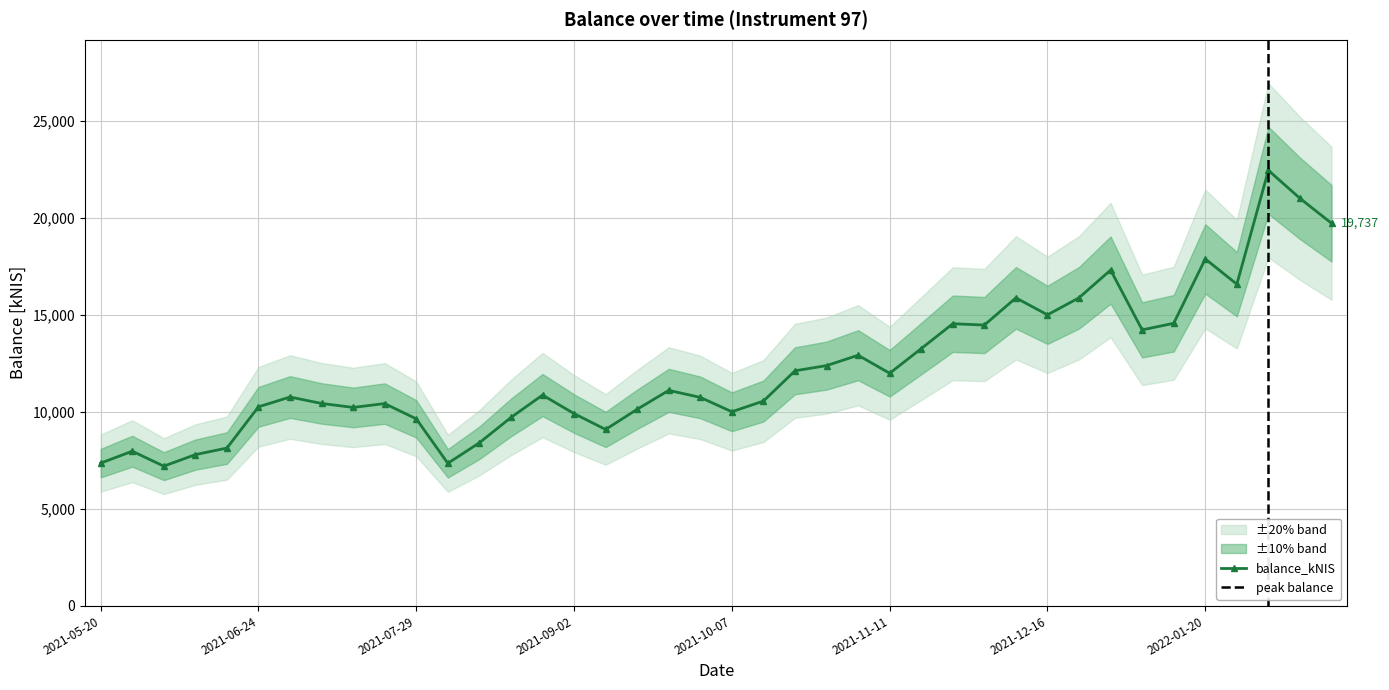

Where is the data nearest to the value 14836?

2021-12-16